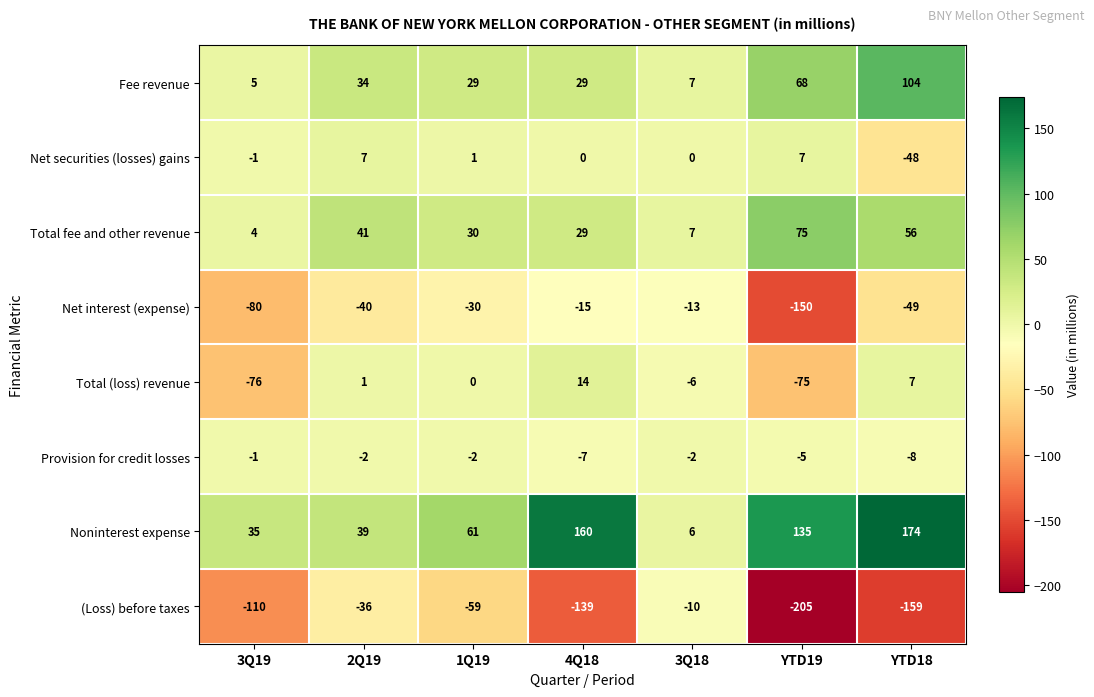

What is the approximate value of Net interest (expense) at 2Q19, to the nearest 5?

-40